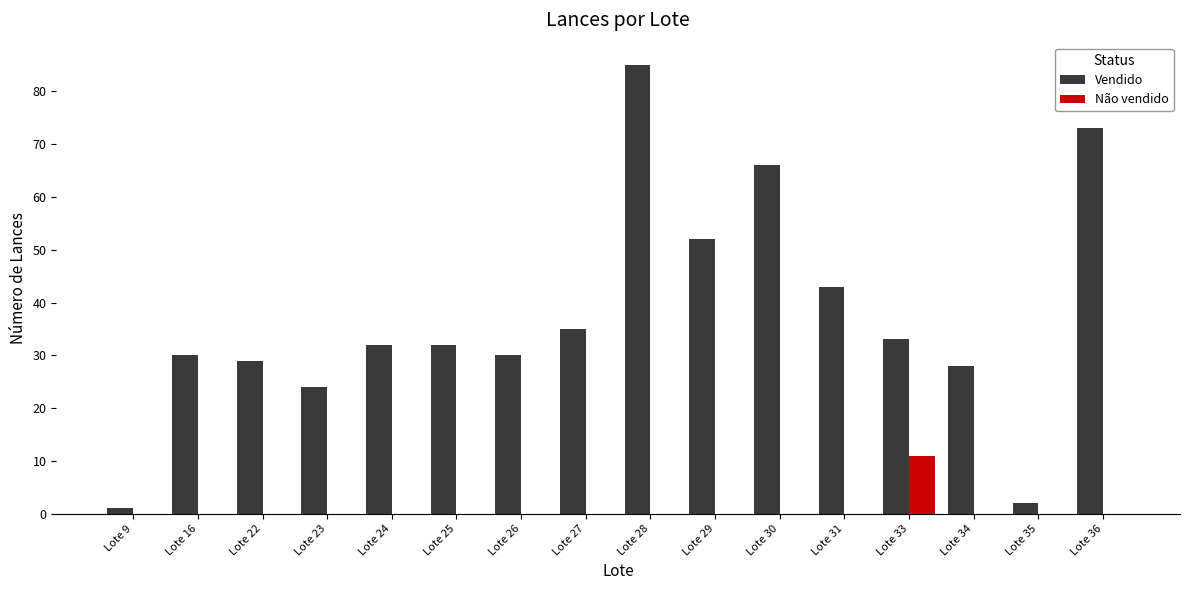

Read the Vendido value at Lote 26, to the nearest 5.

30